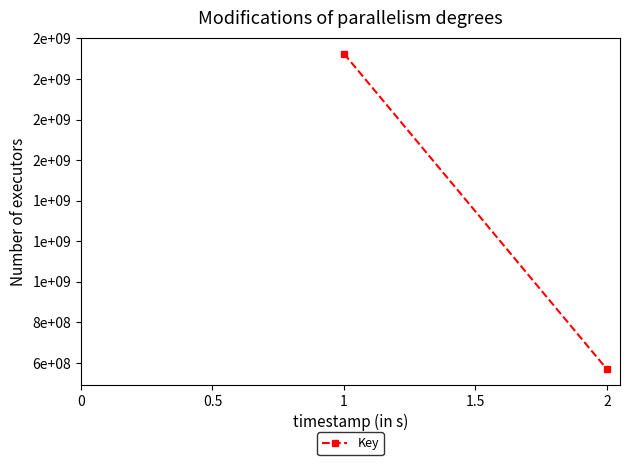

How many values are below 2125430451?

1